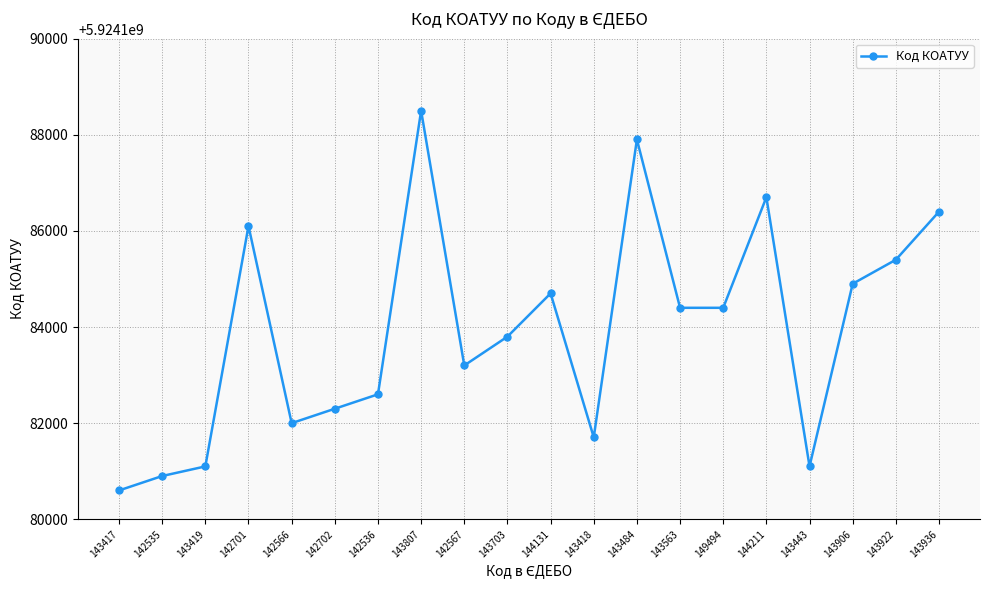

How many interior local peaks (higher than both neighbors) does the data have?

5